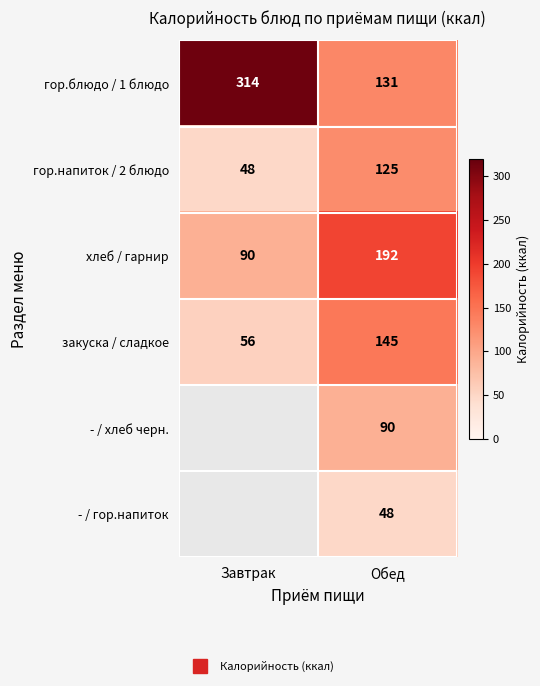

What is the difference between the maximum and minimum values in the гор.напиток / 2 блюдо series?

77.0